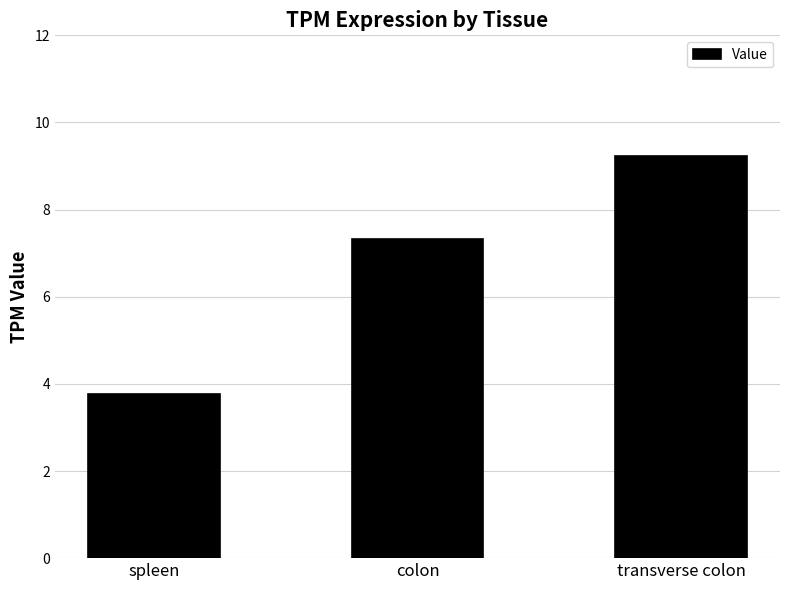

Count the number of data series in this chart.

1